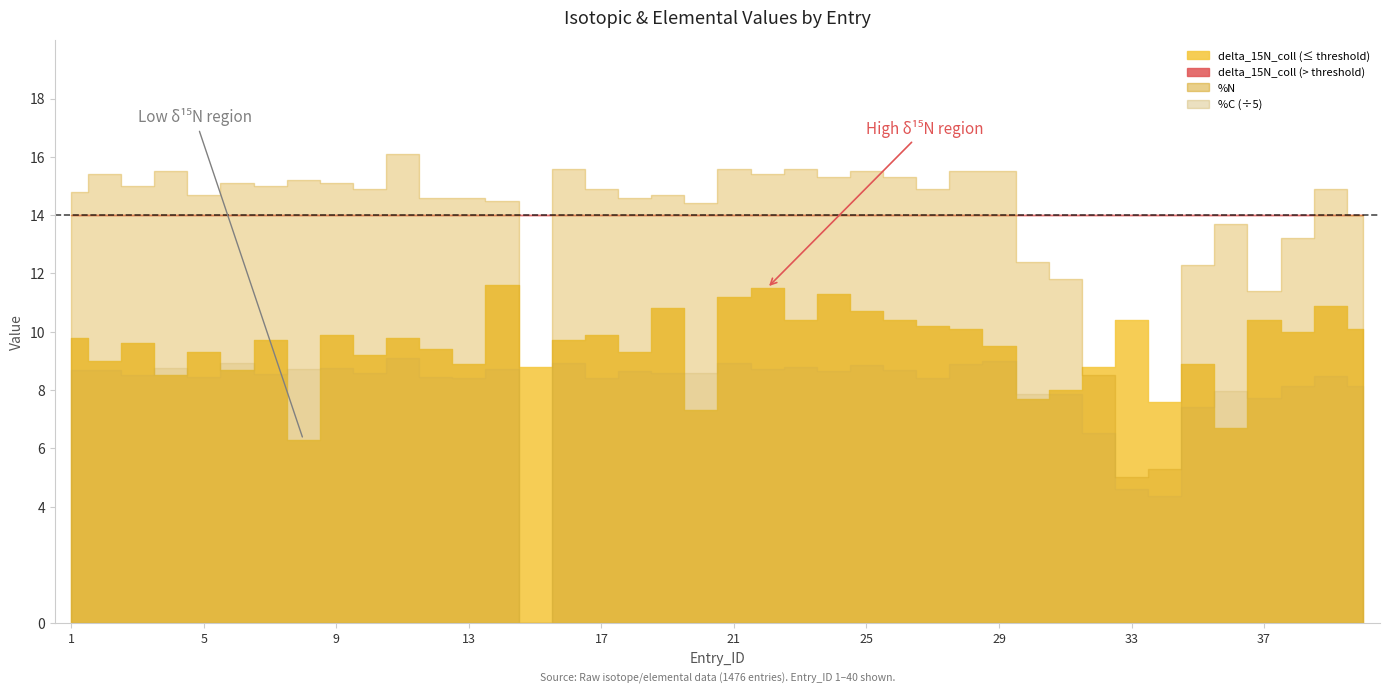

Reading left to right, extract all data points from this chart.

delta_15N_coll: 9.8	9.0	9.6	8.5	9.3	8.7	9.7	6.3	9.9	9.2	9.8	9.4	8.9	11.6	8.8	9.7	9.9	9.3	10.8	7.3	11.2	11.5	10.4	11.3	10.7	10.4	10.2	10.1	9.5	7.7	8.0	8.8	10.4	7.6	8.9	6.7	10.4	10.0	10.9	10.1
%C: 43.4	43.5	42.5	43.8	42.2	44.7	42.7	43.6	43.7	42.9	45.5	42.2	42.1	43.6	0.0	44.6	42.0	43.2	43.0	42.9	44.7	43.6	43.9	43.3	44.3	43.5	42.1	44.4	44.9	39.4	39.3	32.7	23.0	21.9	37.1	39.9	38.7	40.7	42.4	40.7
%N: 14.8	15.4	15.0	15.5	14.7	15.1	15.0	15.2	15.1	14.9	16.1	14.6	14.6	14.5	0.0	15.6	14.9	14.6	14.7	14.4	15.6	15.4	15.6	15.3	15.5	15.3	14.9	15.5	15.5	12.4	11.8	8.5	5.0	5.3	12.3	13.7	11.4	13.2	14.9	14.0